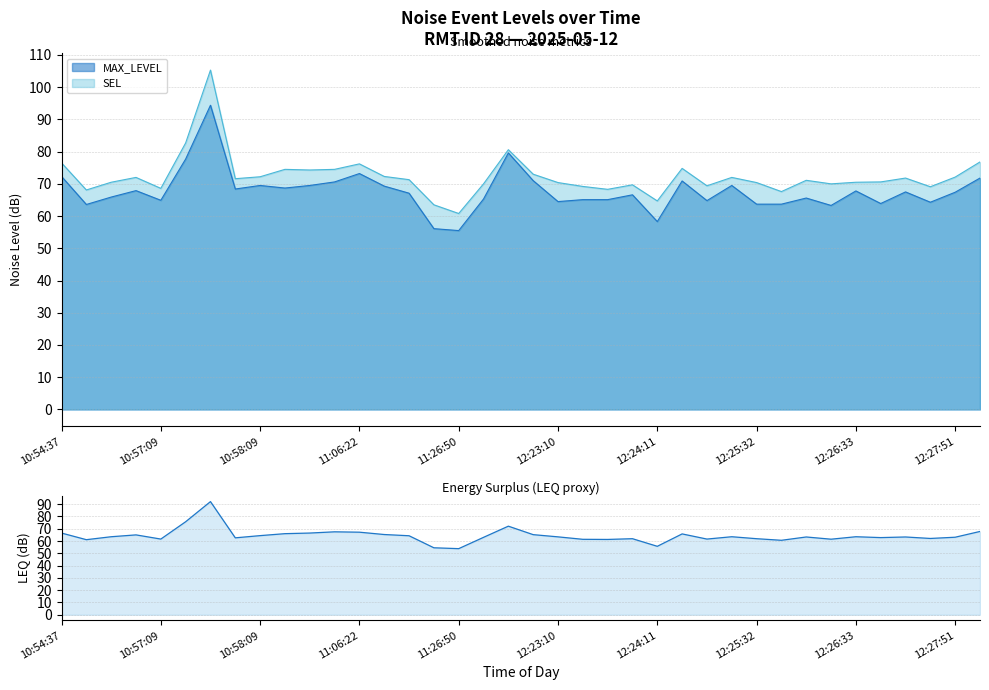

At which label does MAX_LEVEL reach its minimum?

11:26:50